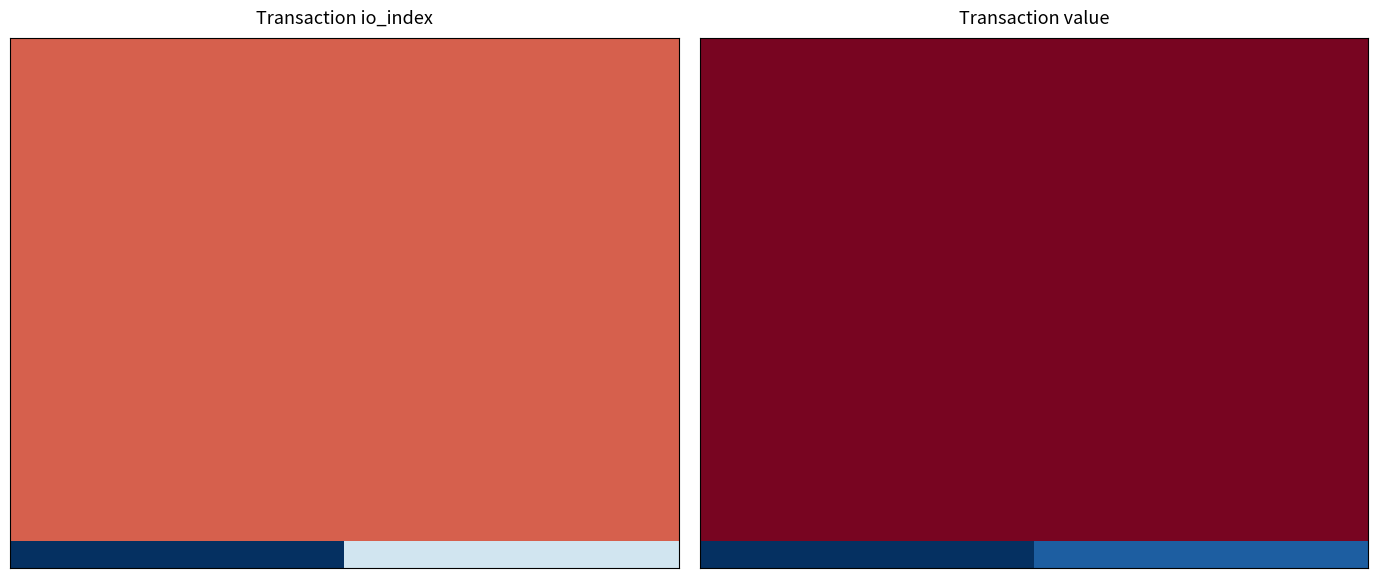

At which category is the sum across all series the highest?

15